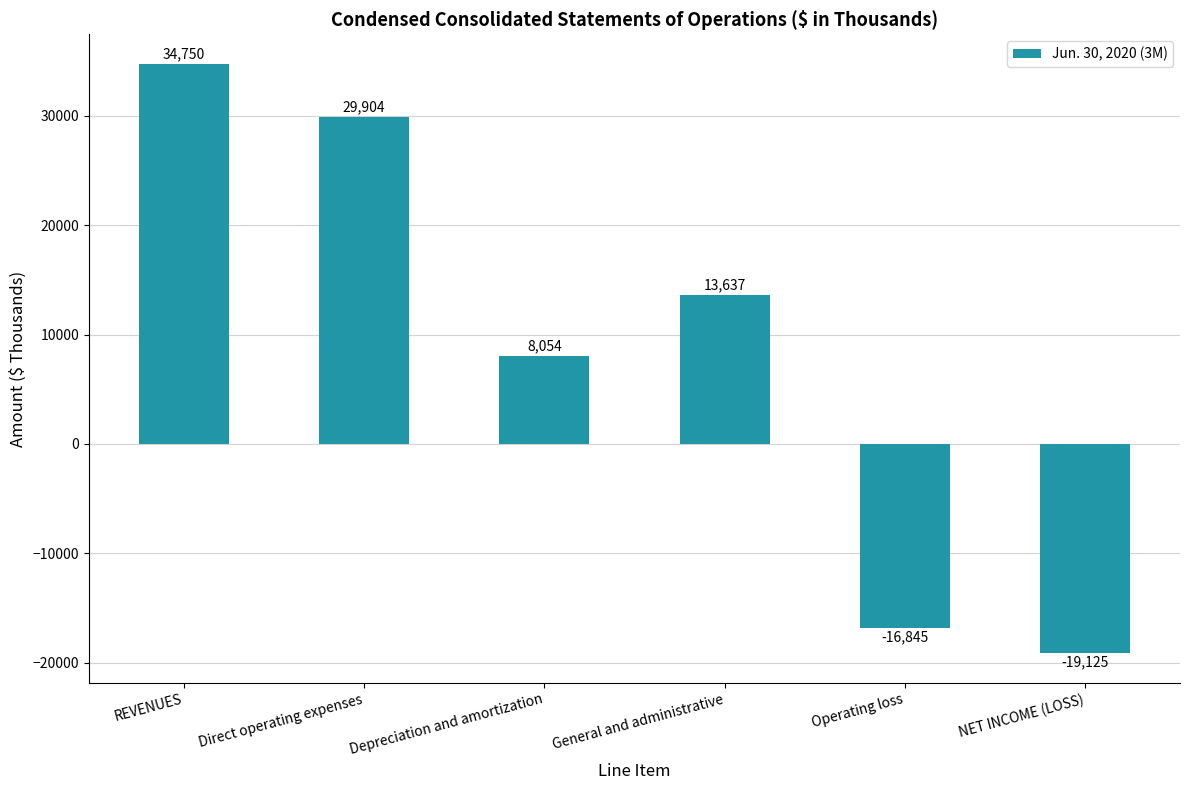

Rank the categories by value from highest to lowest.

REVENUES, Direct operating expenses, General and administrative, Depreciation and amortization, Operating loss, NET INCOME (LOSS)